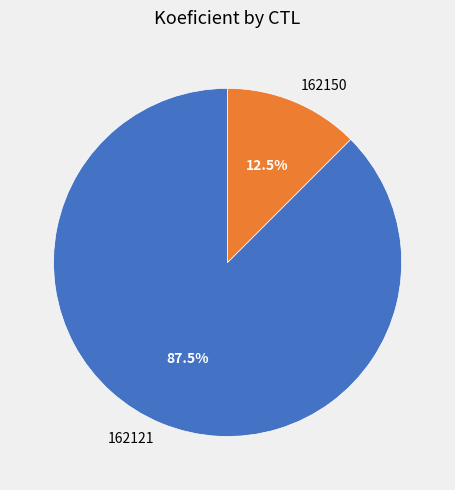

To the nearest percent, what is the average slice percentage?

50%